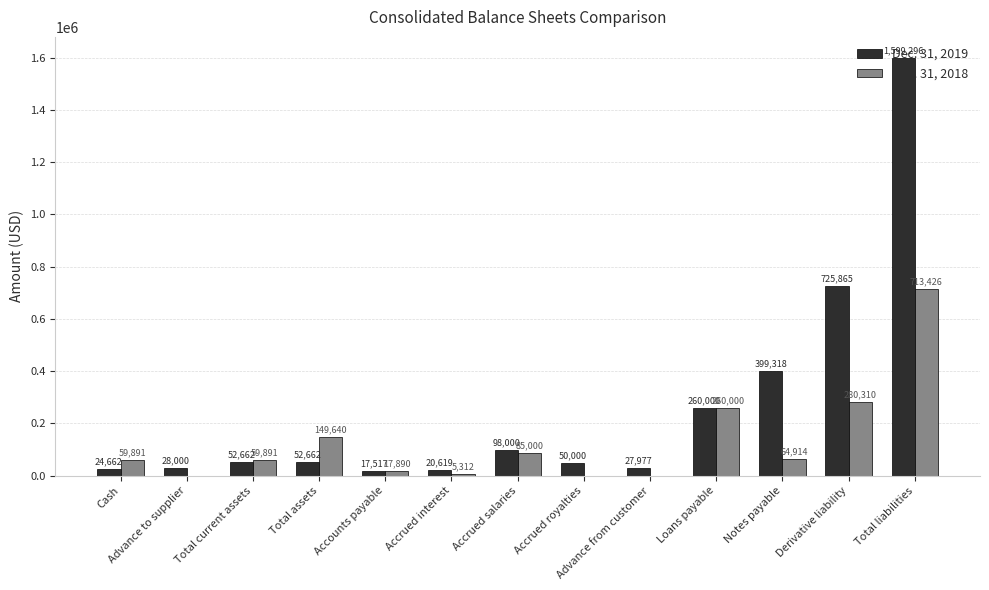

Is the value of Dec. 31, 2019 at Notes payable greater than the value of Dec. 31, 2018 at Accrued salaries?

Yes